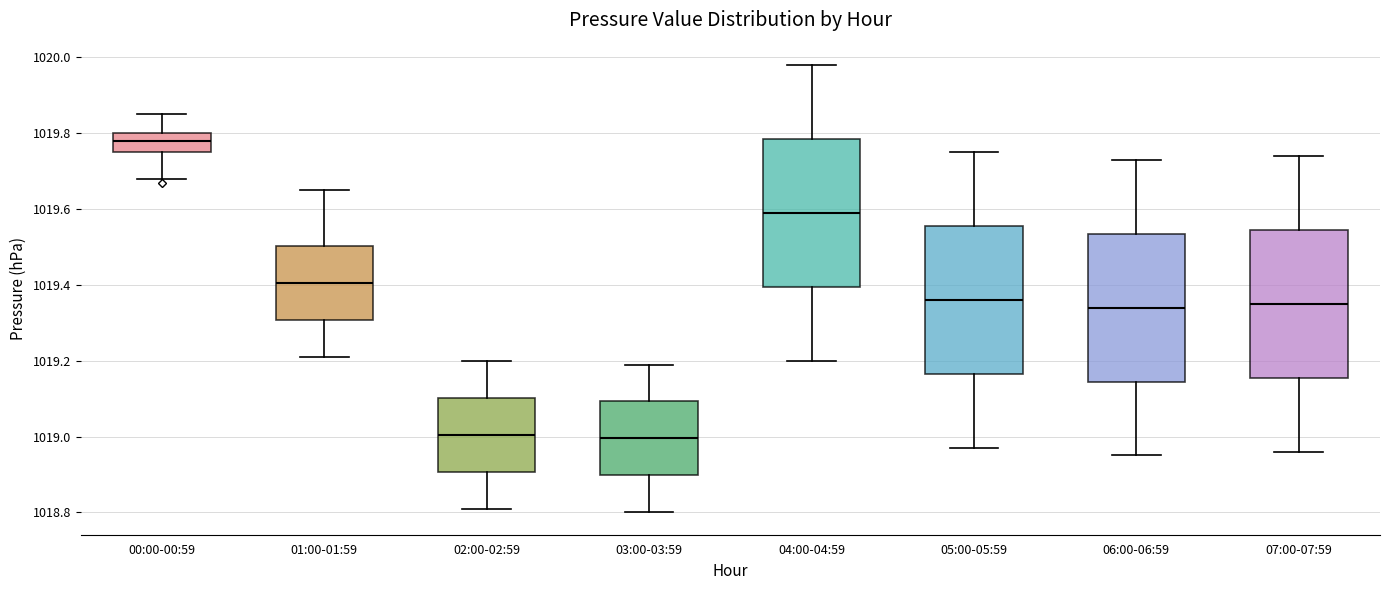

Where does the upper whisker of the box for 02:00-02:59 end on the y-axis? The values are not printed on the chart, so give them approximately, as read against the axis.

1019.20